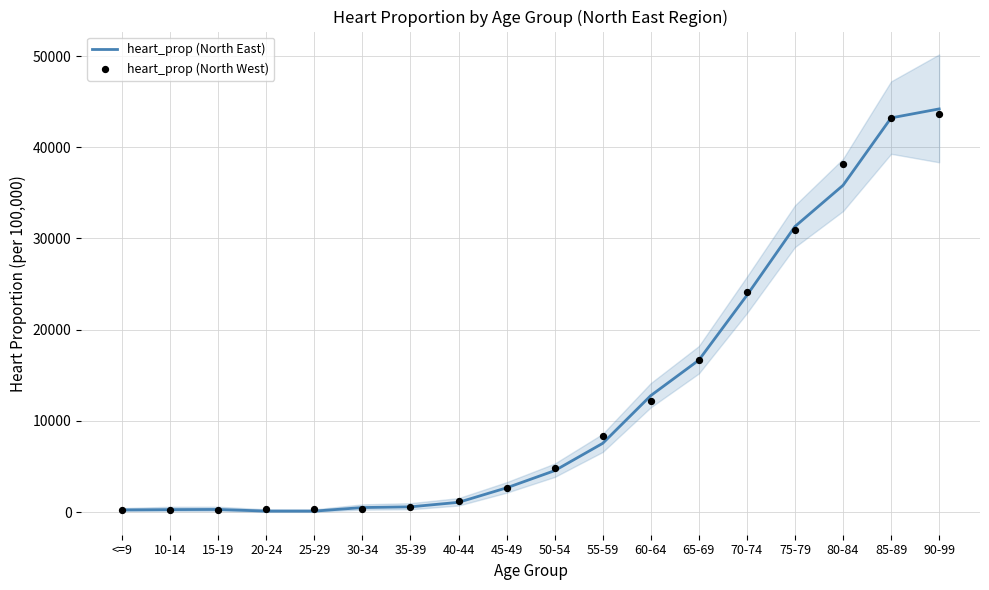

Is the value of heart_prop (North East) at 75-79 greater than the value of heart_prop (North West) at <=9?

Yes